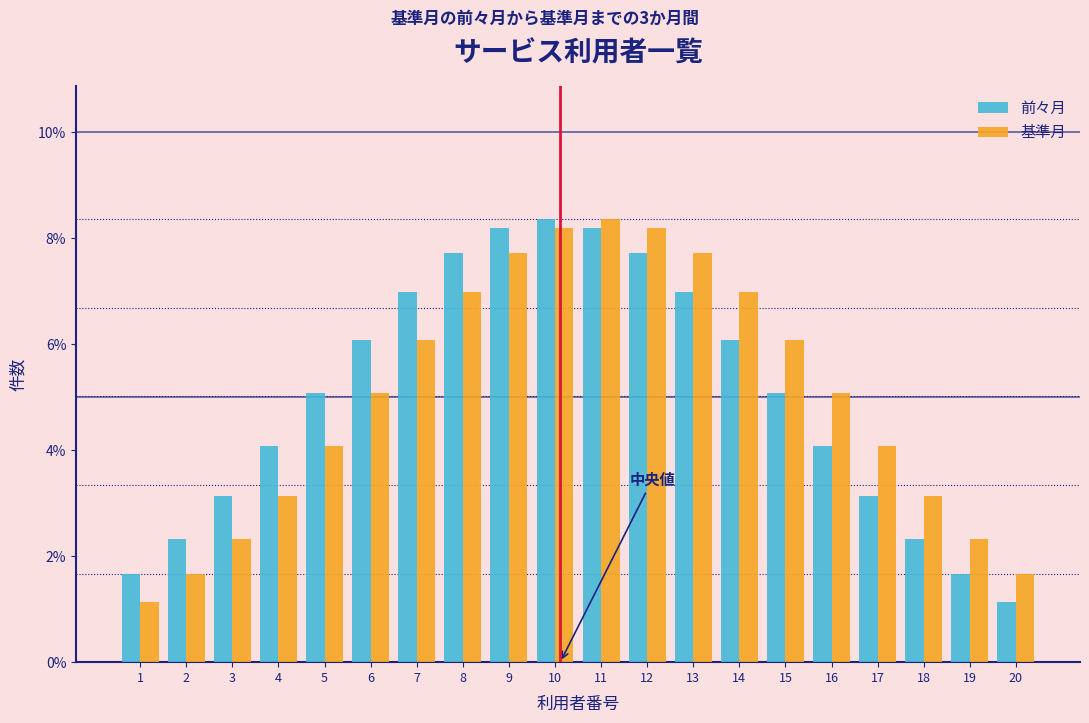

Is it true that 前々月 equals 7.7 at 8?

True